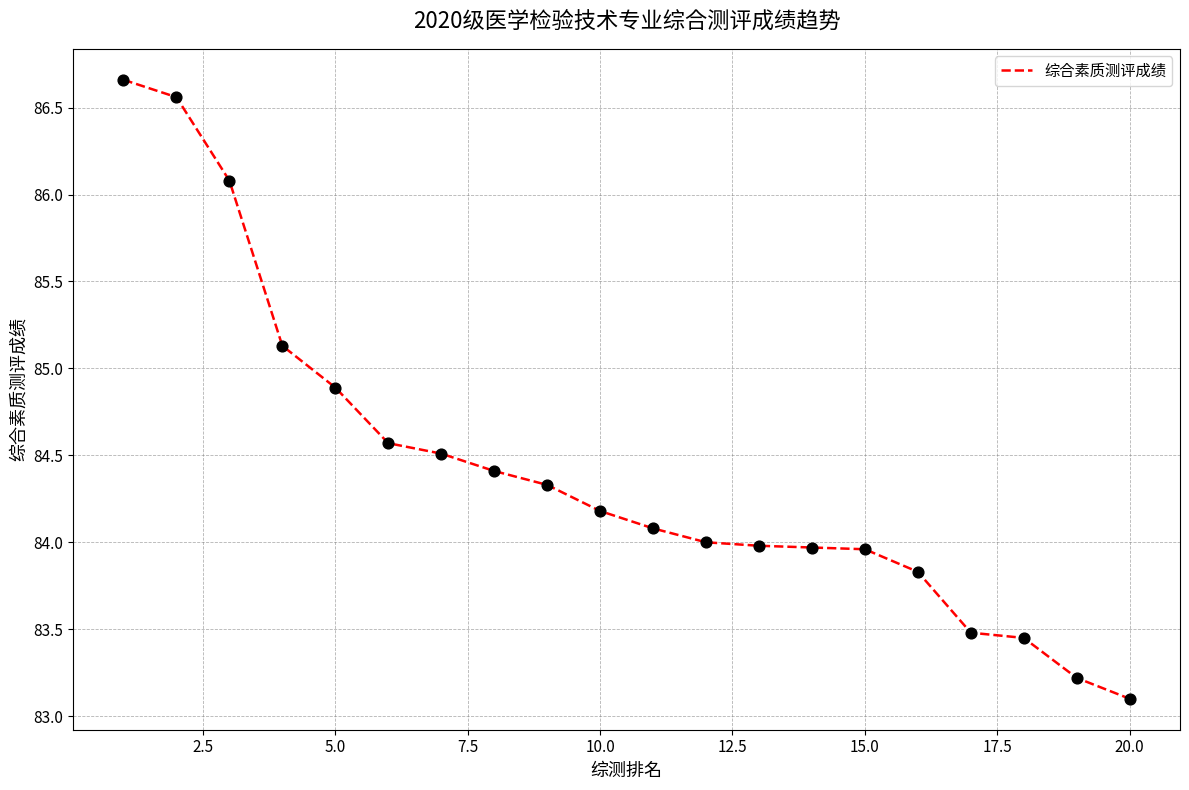

What is the difference between the maximum and minimum values?

3.6